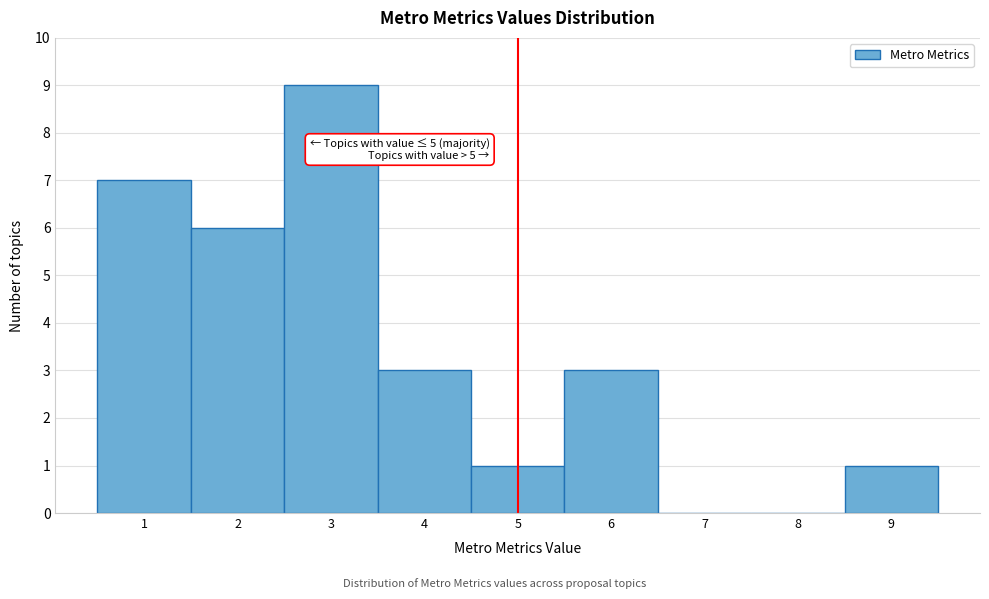

Over which range of the x-axis is the bar tallest?

2.5 to 3.5